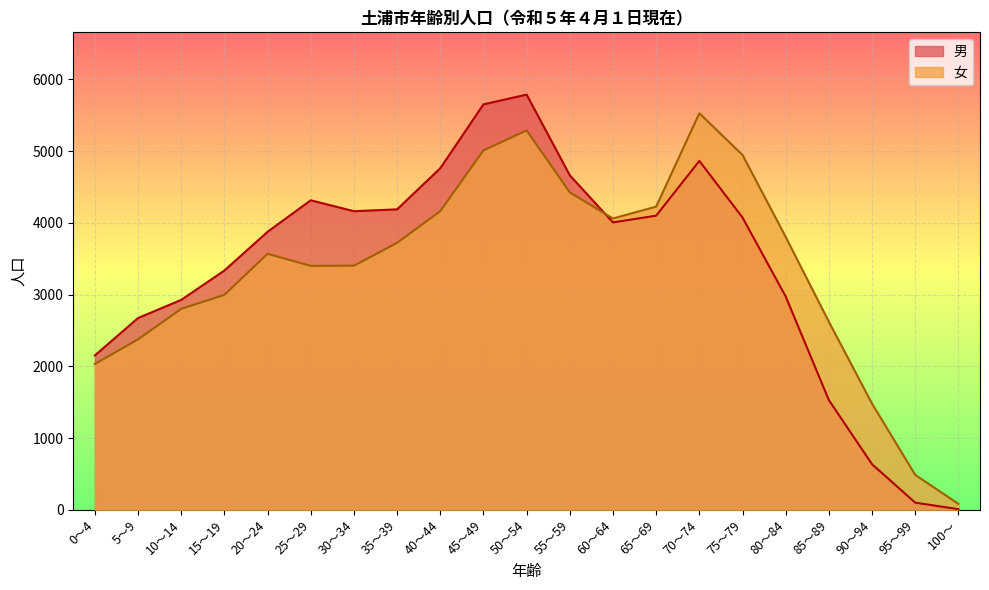

What is the lowest value of the 男 series?

10